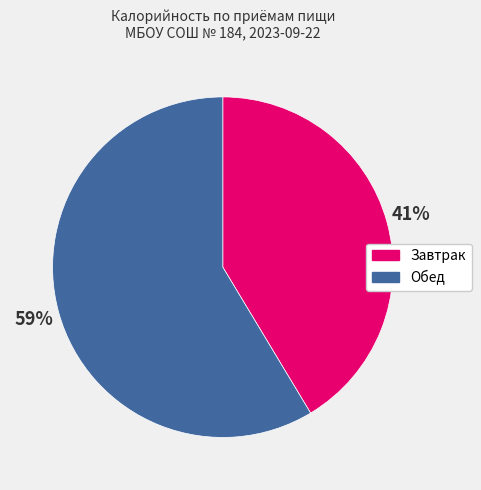

The Завтрак slice represents 54% of the pie. True or false?

False